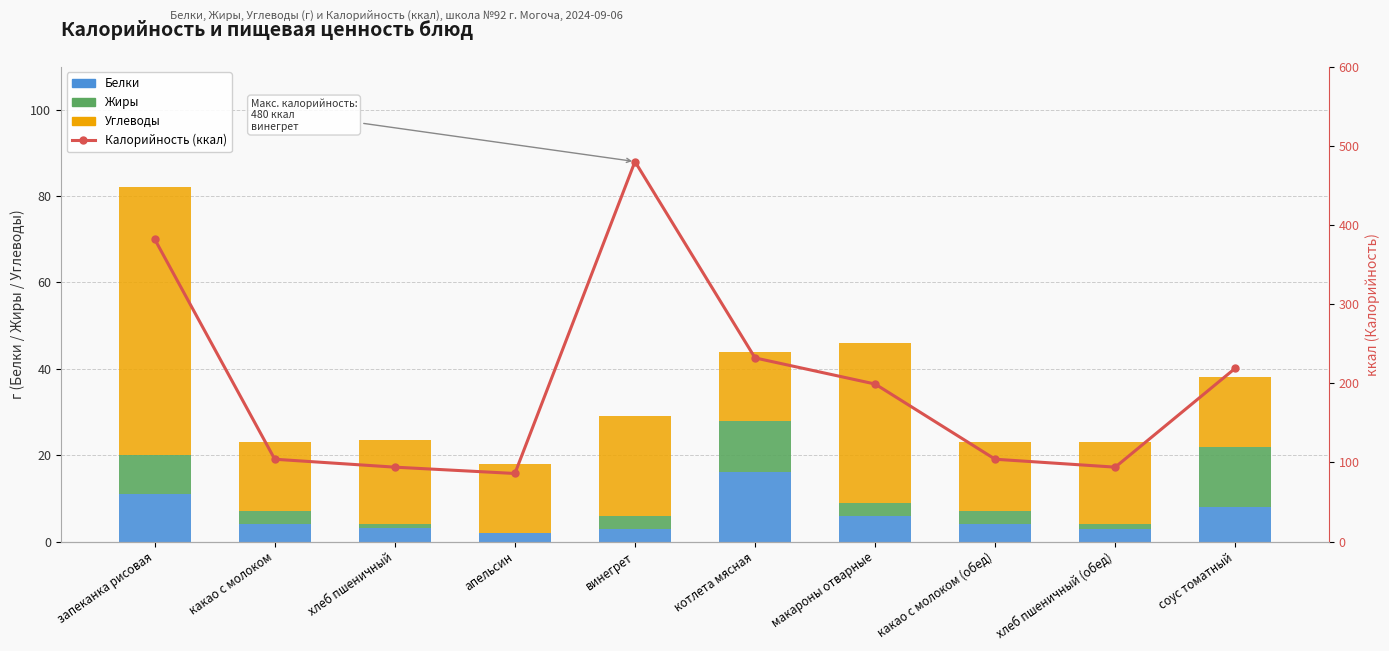

How many series are shown in this chart?

4